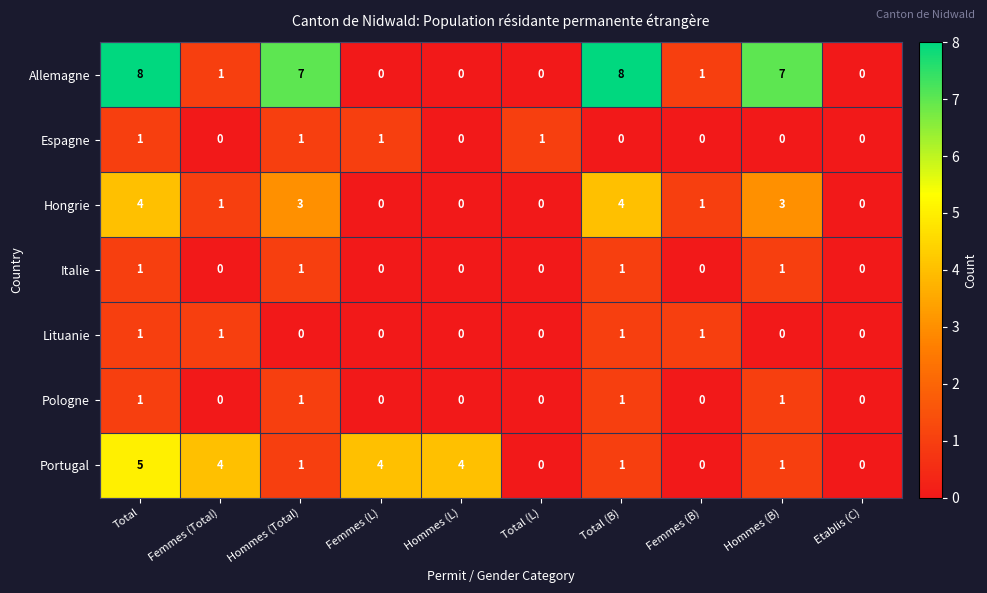

What is the maximum value shown in the chart?

8